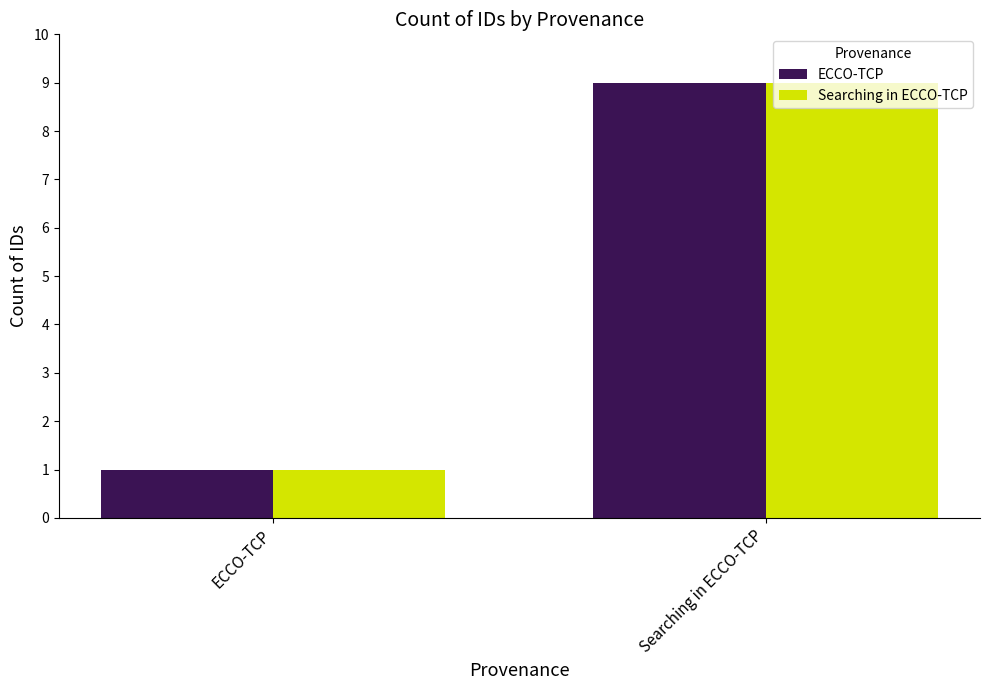

Is the value of Searching in ECCO-TCP at Searching in ECCO-TCP greater than the value of ECCO-TCP at ECCO-TCP?

Yes